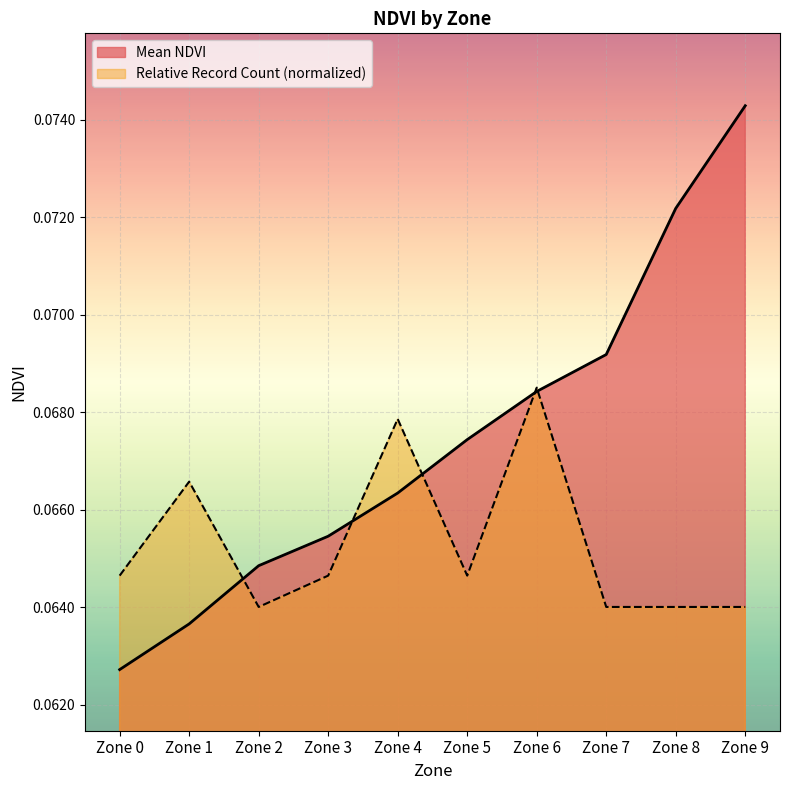

What is the average value?

0.1